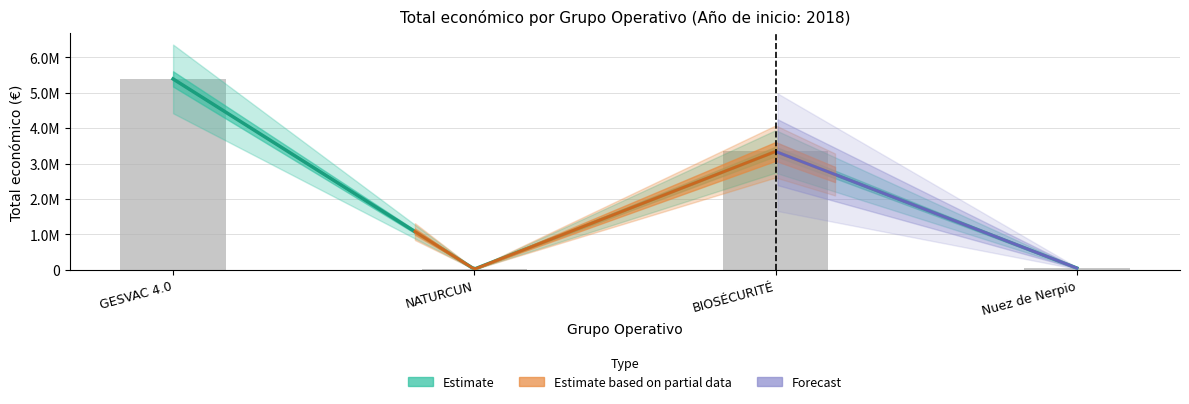

How many categories are shown in the chart?

4